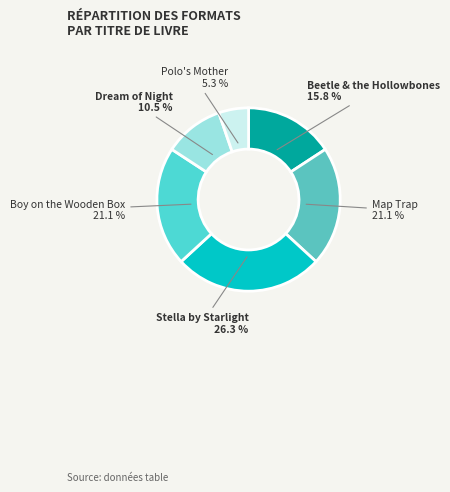

What is the total percentage of Polo's Mother and Dream of Night?

15.8%